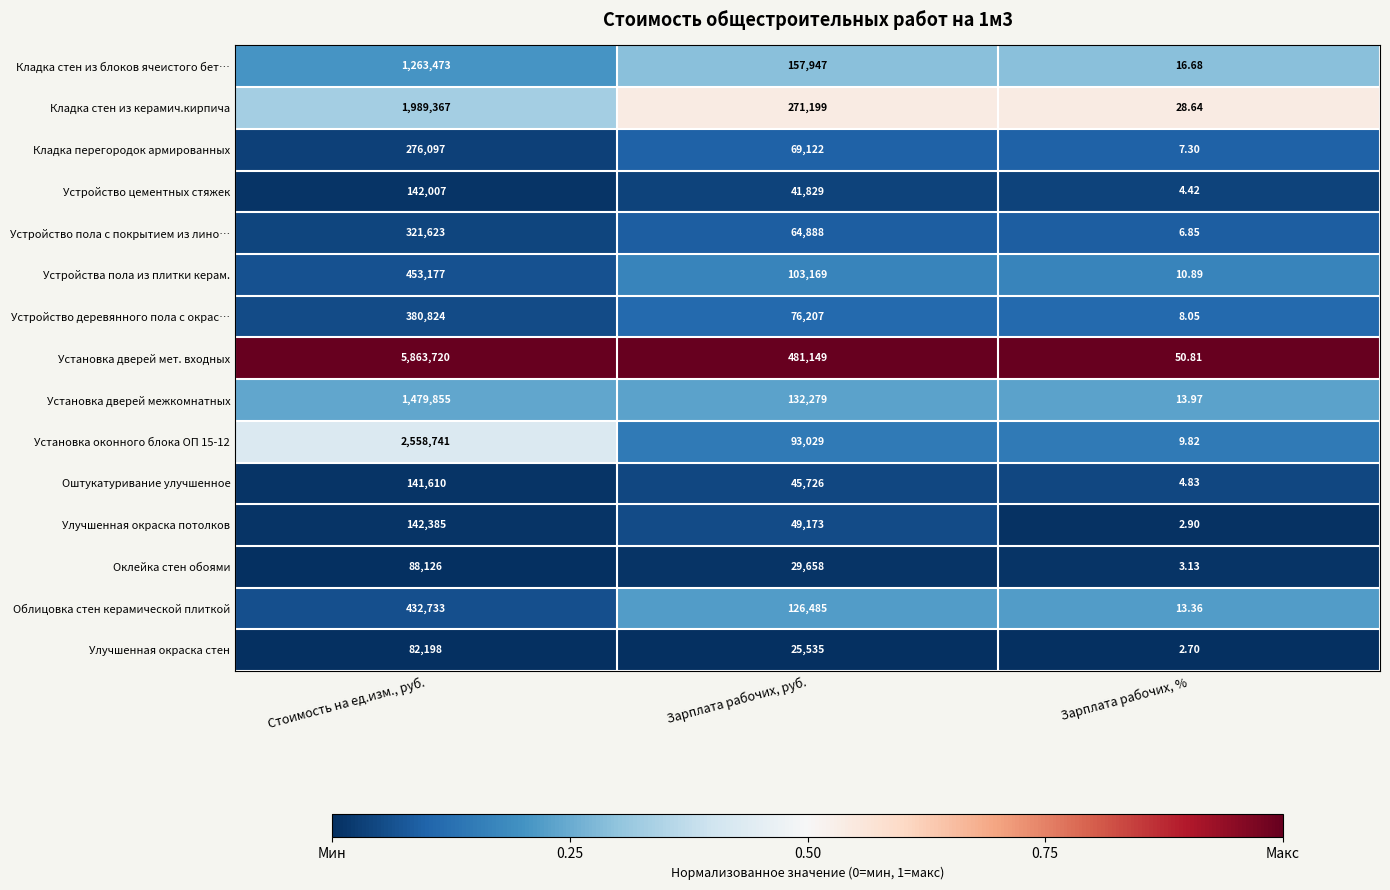

At which label does Оштукатуривание улучшенное first exceed 45726?

Стоимость на ед.изм., руб.